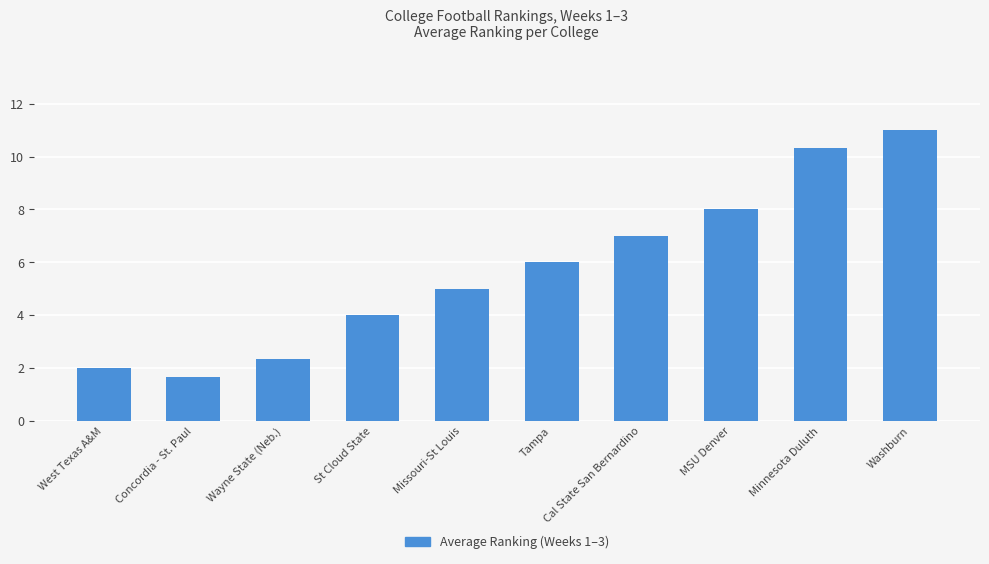

What is the approximate value at Tampa?

6.0